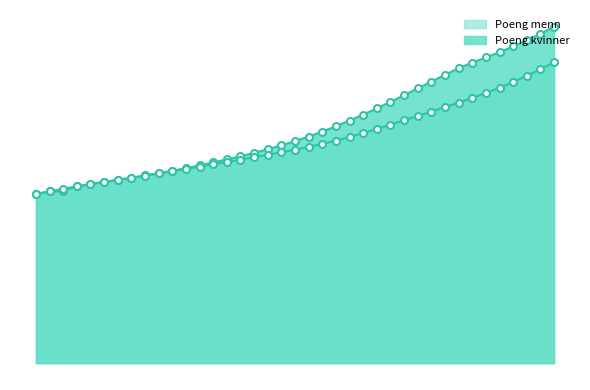

What is the difference between the maximum and minimum values in the Poeng kvinner series?

1.0